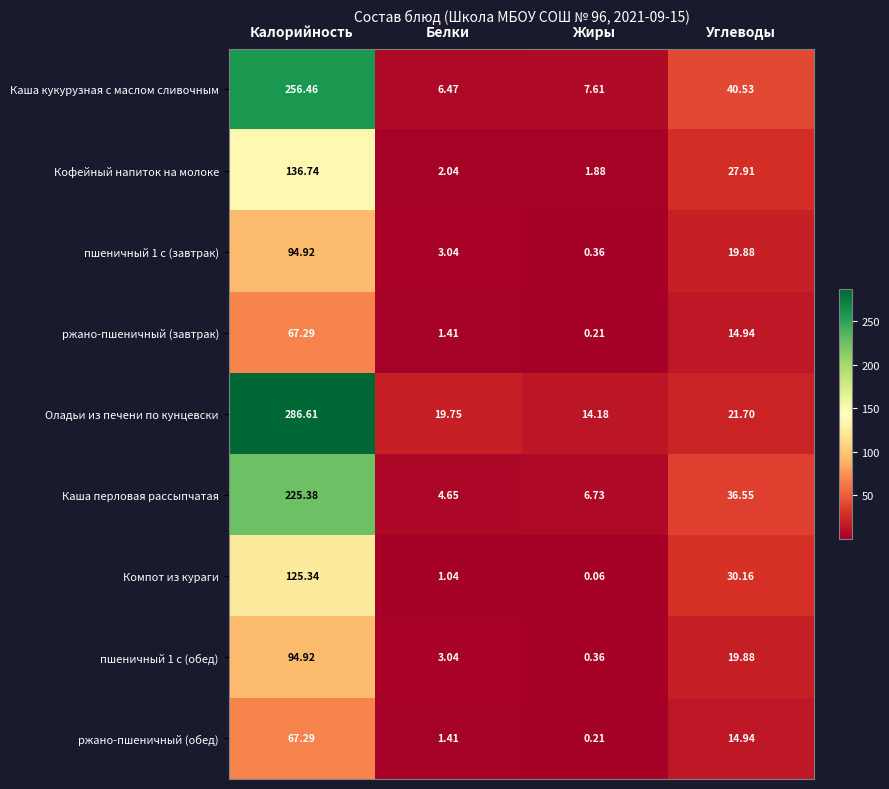

List the labels in order of Кофейный напиток на молоке value, largest first.

Калорийность, Углеводы, Белки, Жиры